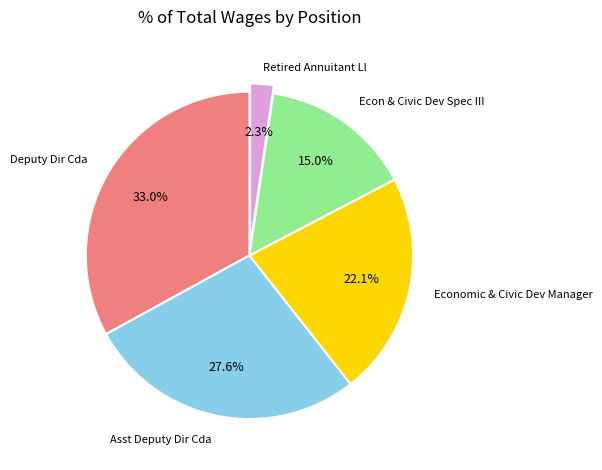

Count the number of slices in the pie.

5